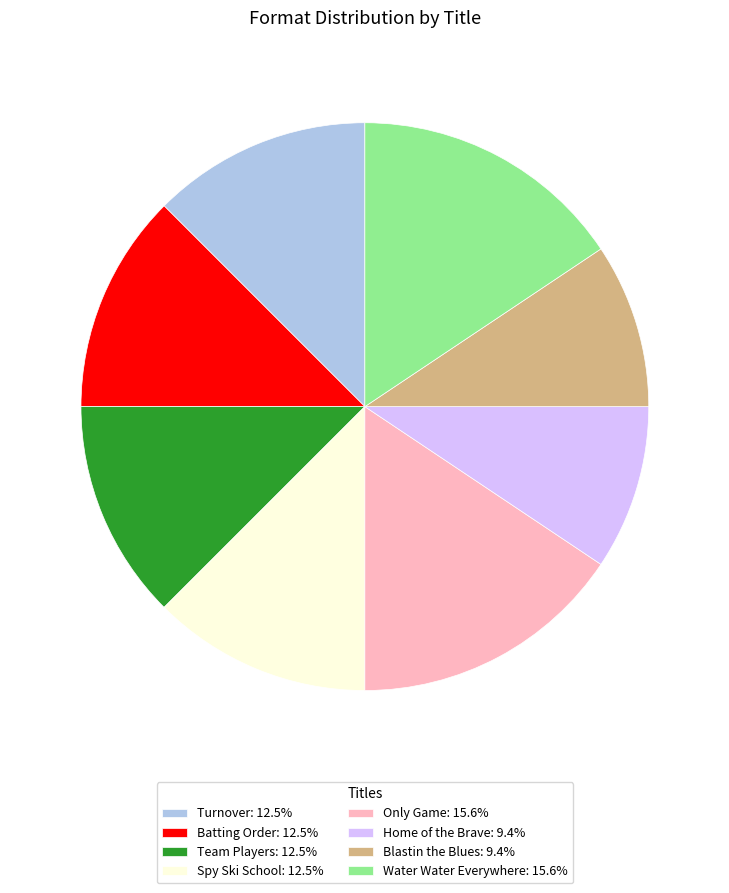

Approximately how many times larger is the value at Team Players: 12.5% compared to Home of the Brave: 9.4%?

1.3